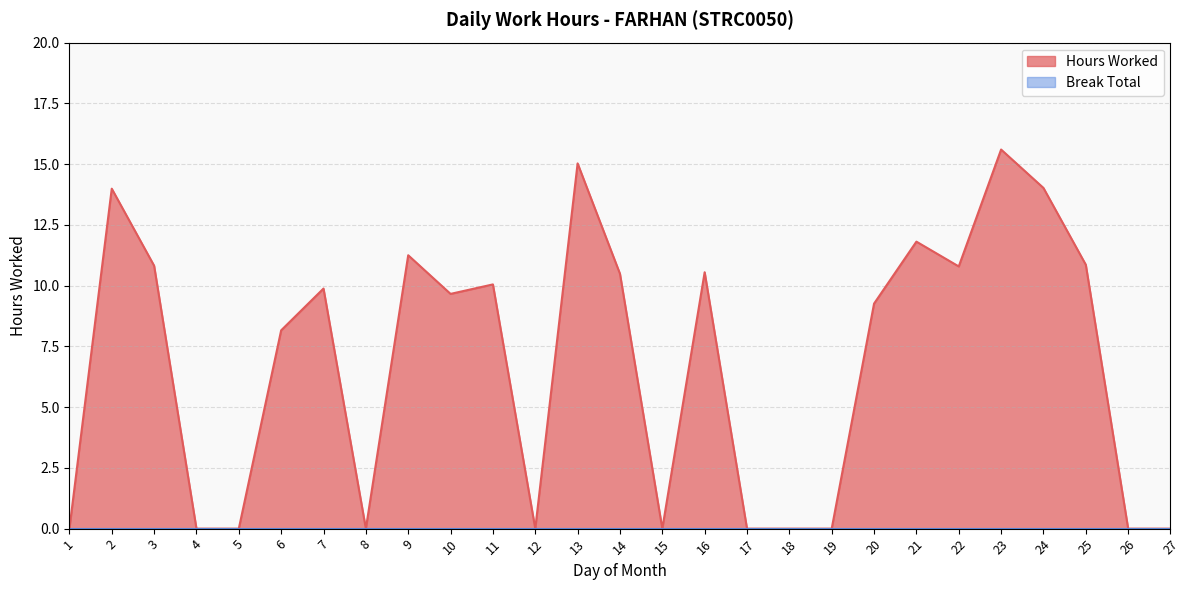

Count the number of values greater than 9.

15